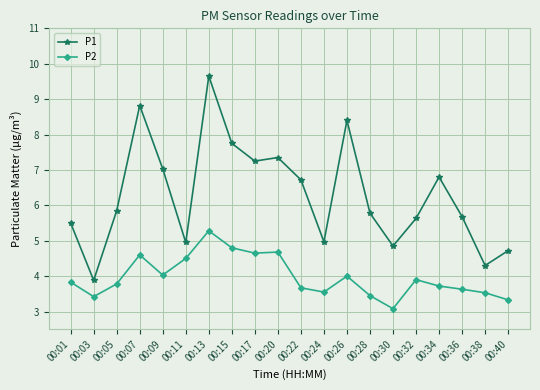

What is the smallest value displayed?

3.1